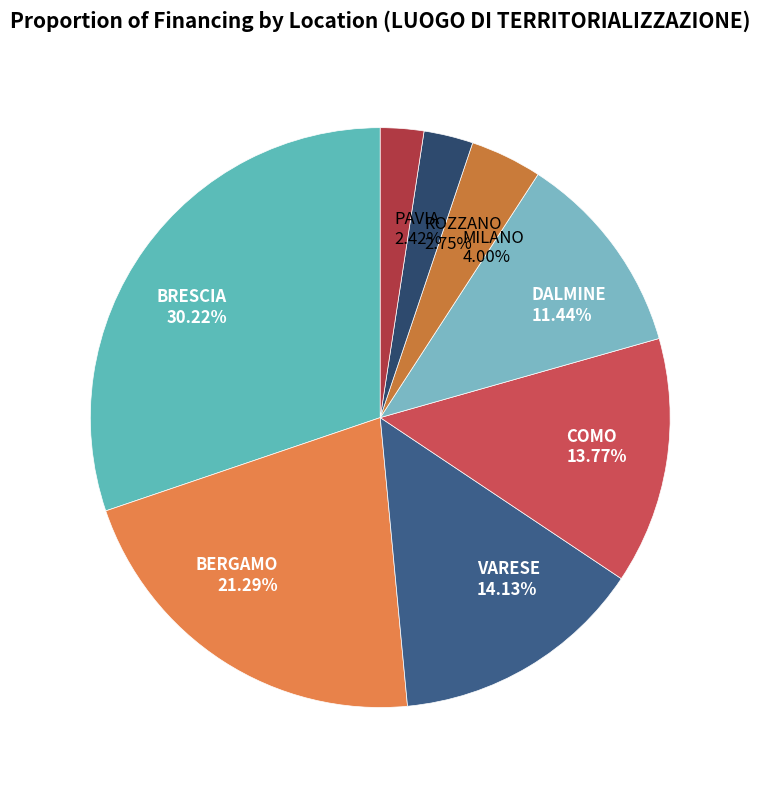

Does DALMINE 11.44% represent more than half of the total?

No